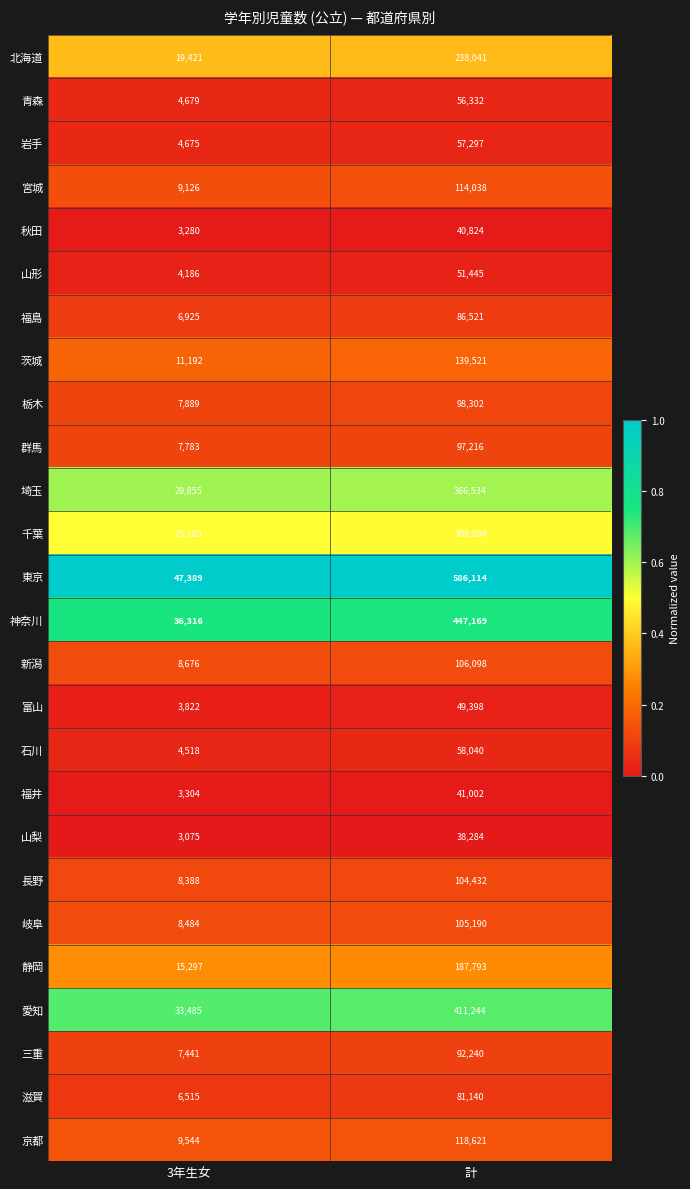

What is the approximate value of 北海道 at 計, to the nearest 100?

238000